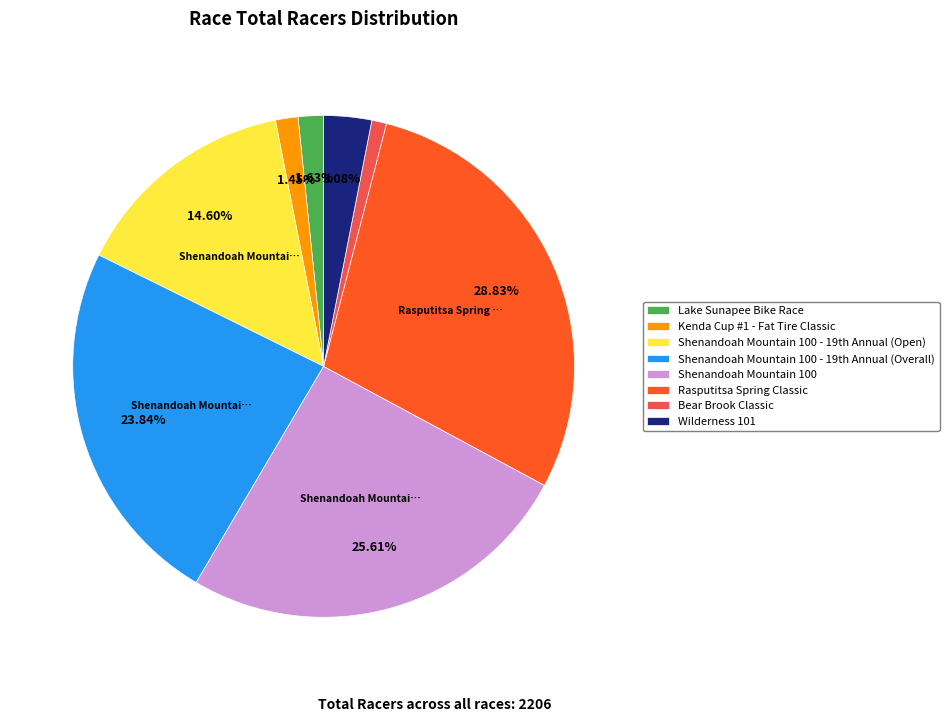

Count the number of slices in the pie.

8